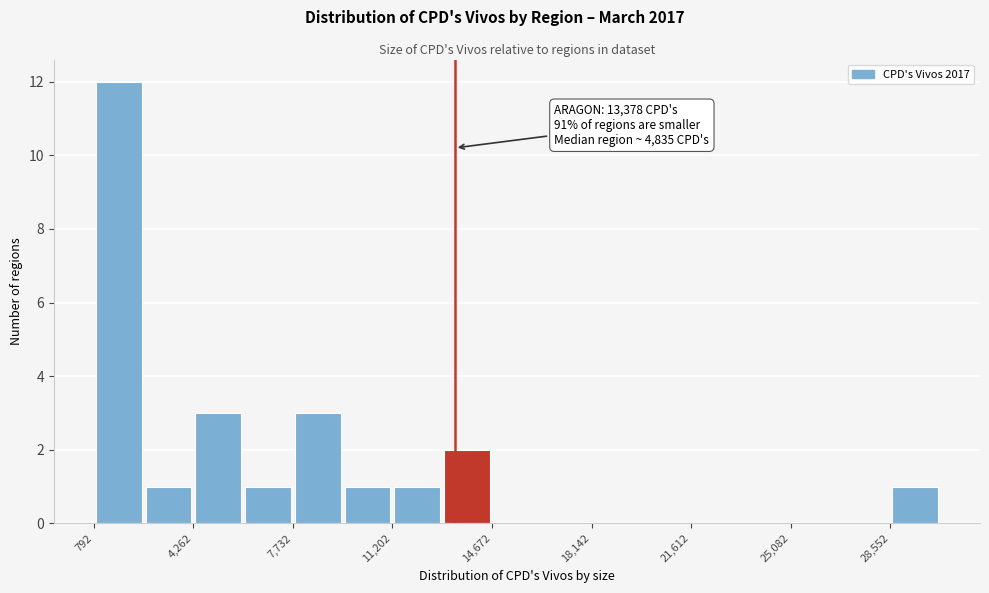

Read against the x-axis, roughly where is the centre of the tallest bar?

1500